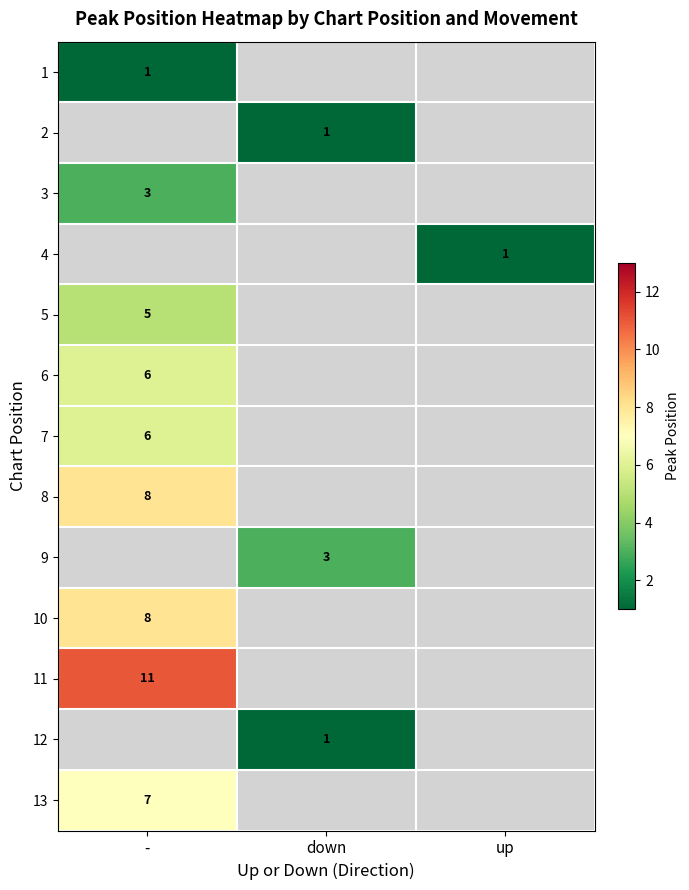

Between down and -, which is larger?

-